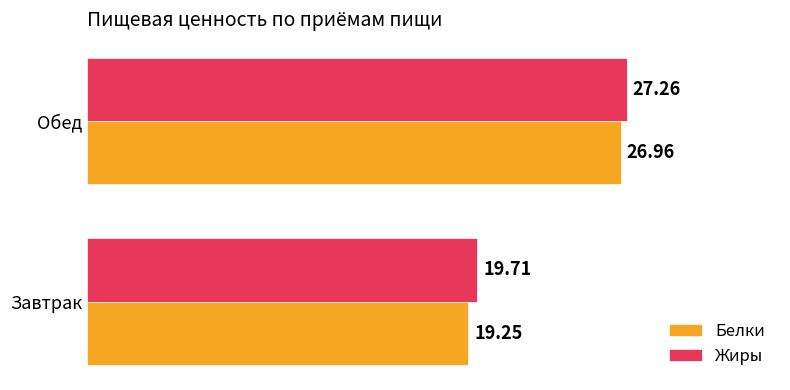

What is the total value across all series at Завтрак?

39.0